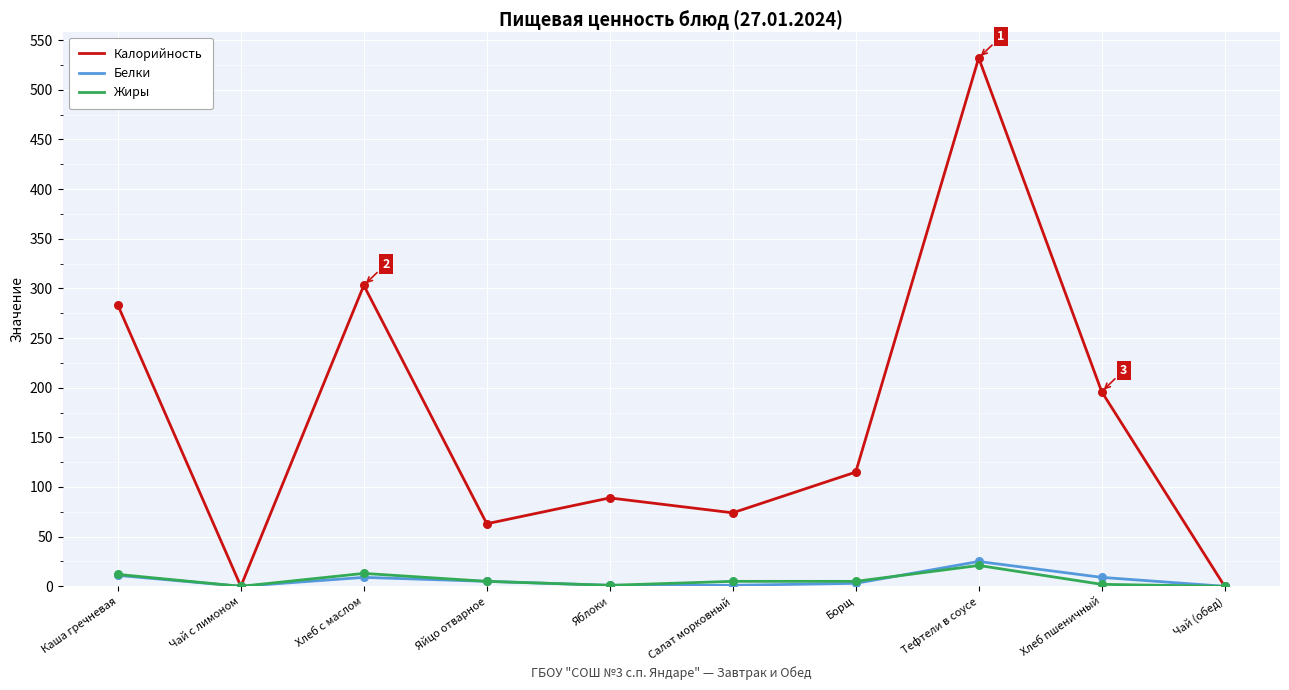

What are all the series names shown in the legend?

Калорийность, Белки, Жиры